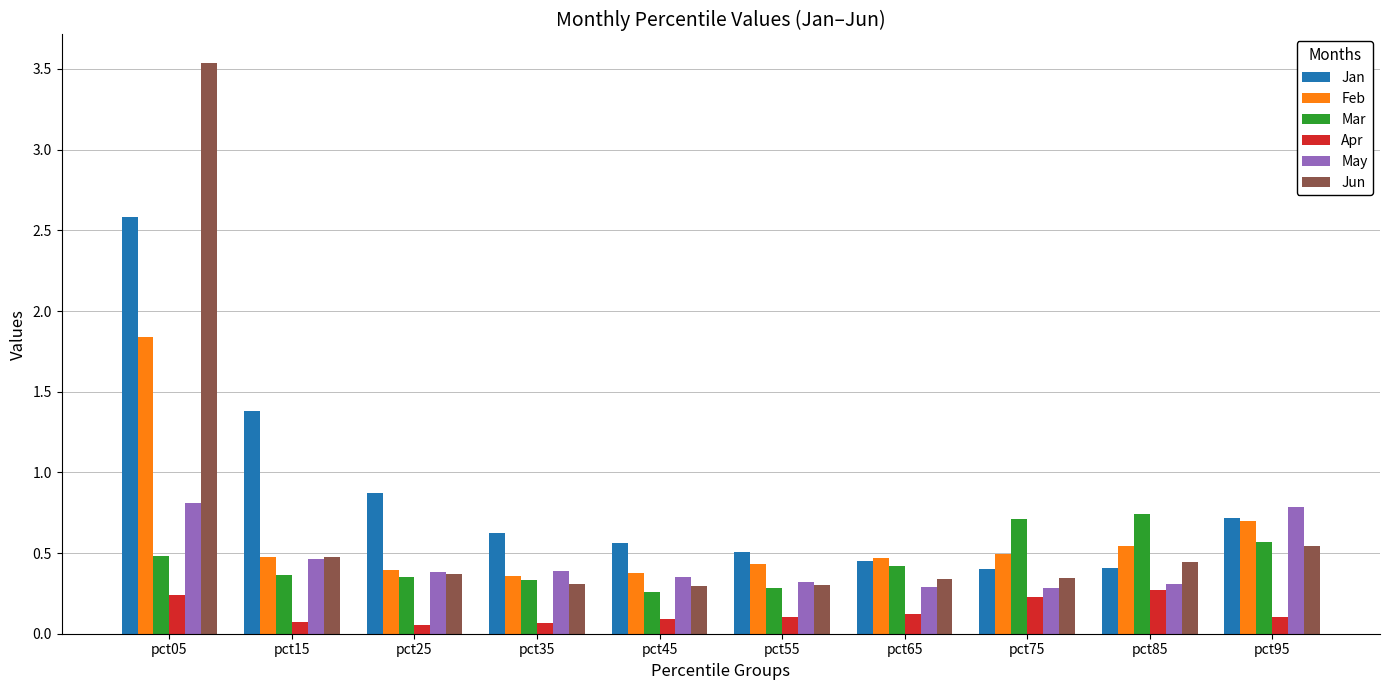

Is it true that Jun equals 0.3 at pct45?

True